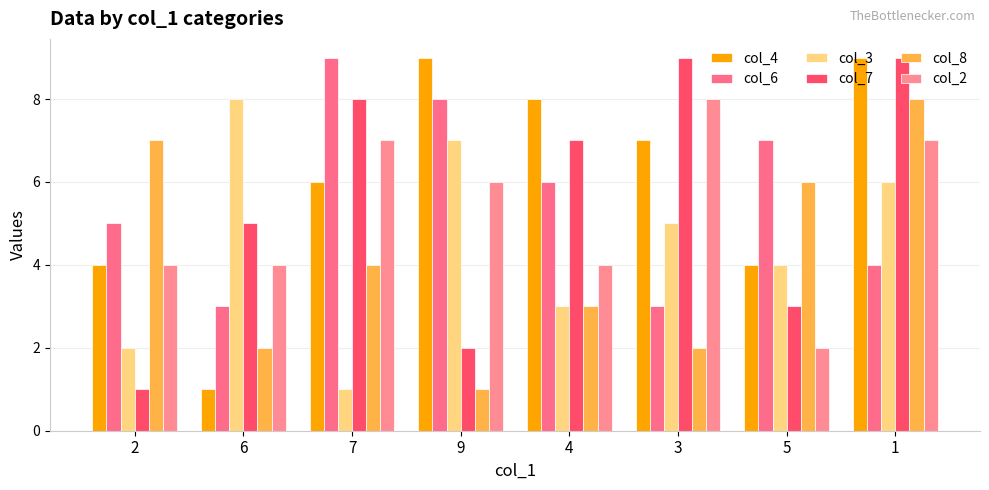

List the series in order of their peak value, lowest first.

col_3, col_8, col_2, col_4, col_6, col_7